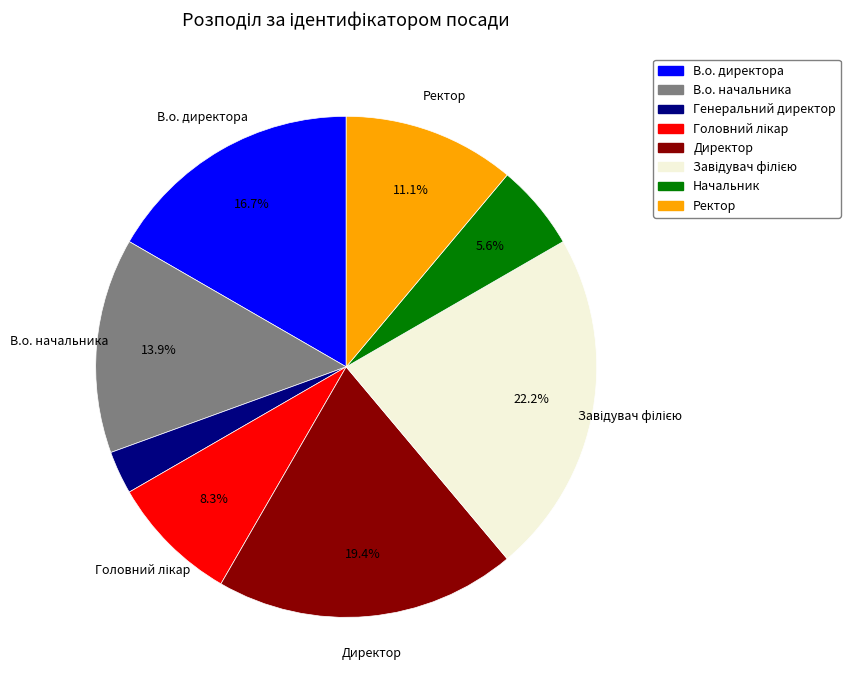

Count the number of slices in the pie.

8